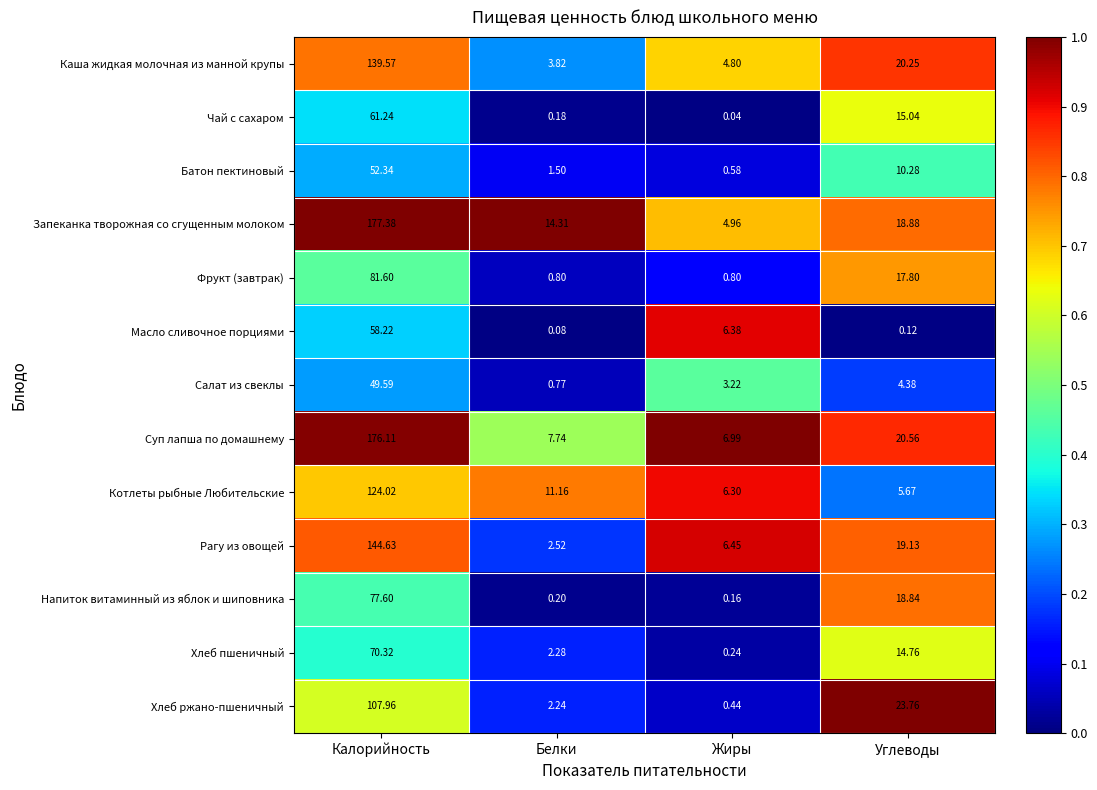

Rank the series at Калорийность from lowest to highest value.

Салат из свеклы, Батон пектиновый, Масло сливочное порциями, Чай с сахаром, Хлеб пшеничный, Напиток витаминный из яблок и шиповника, Фрукт (завтрак), Хлеб ржано-пшеничный, Котлеты рыбные Любительские, Каша жидкая молочная из манной крупы, Рагу из овощей, Суп лапша по домашнему, Запеканка творожная со сгущенным молоком